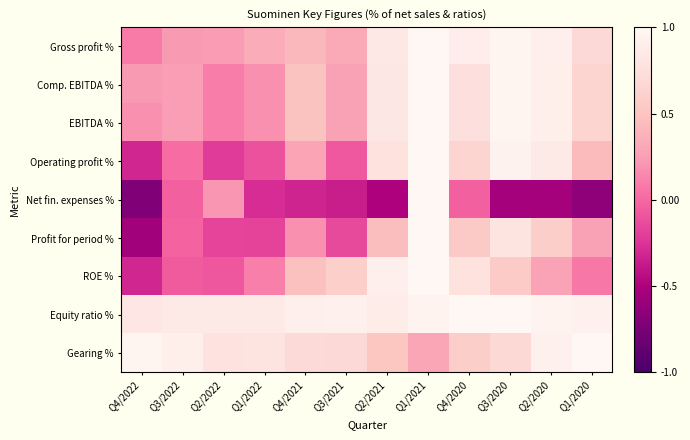

At which category is the sum across all series the highest?

Q1/2021